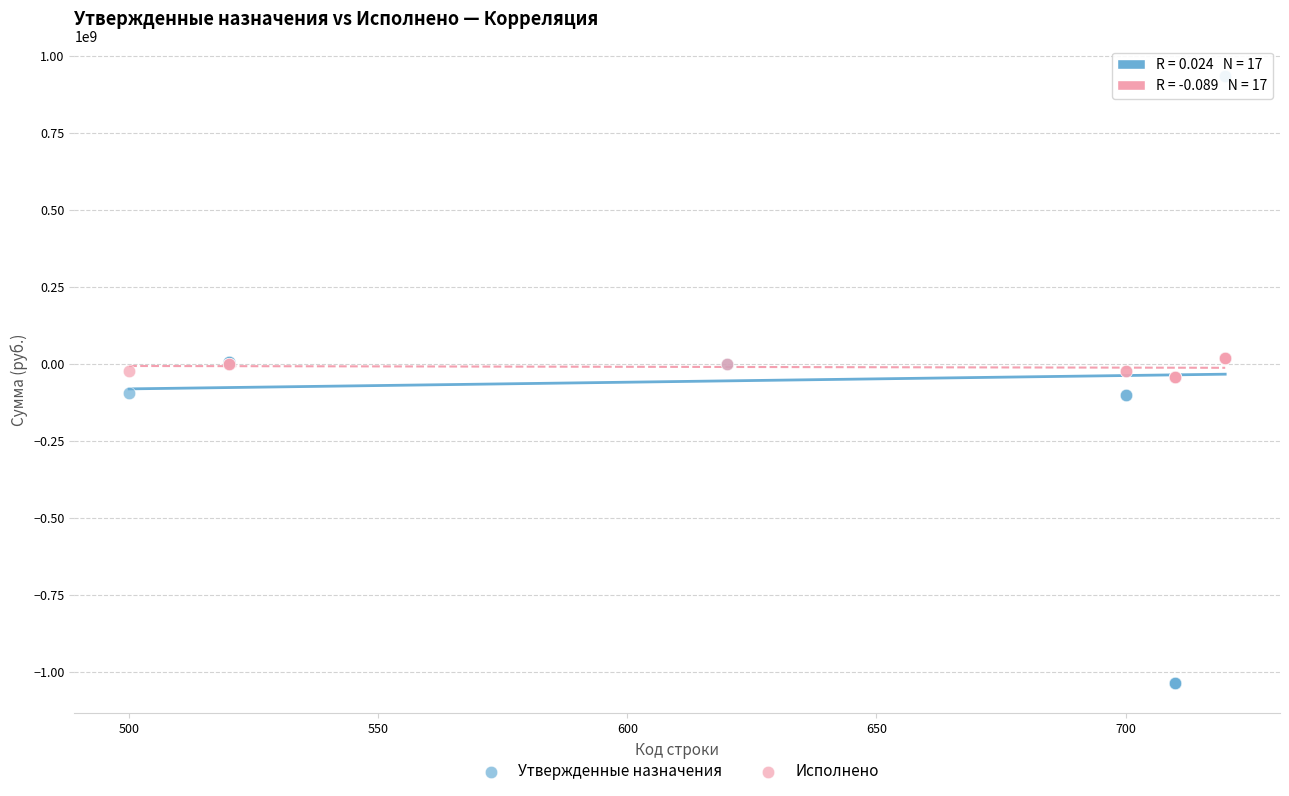

Which series contains the highest Y value?

Утвержденные назначения